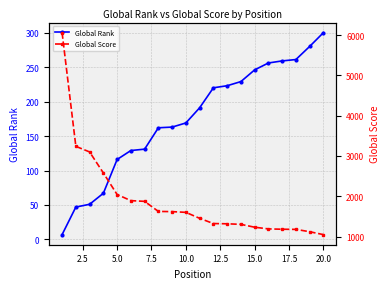

True or false: Global Rank and Global Score cross at least once.

False